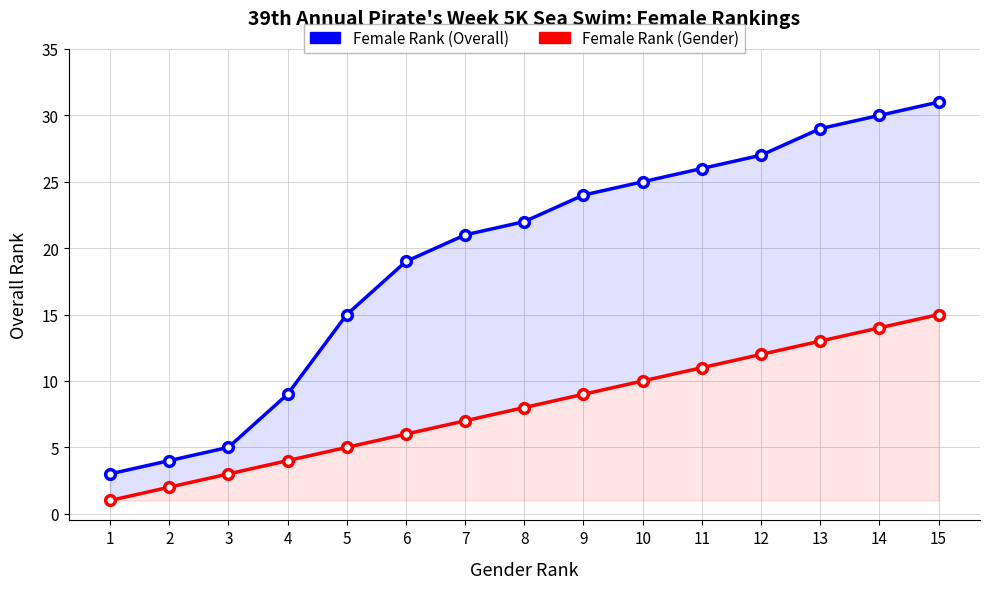

At which category is the sum across all series the highest?

15